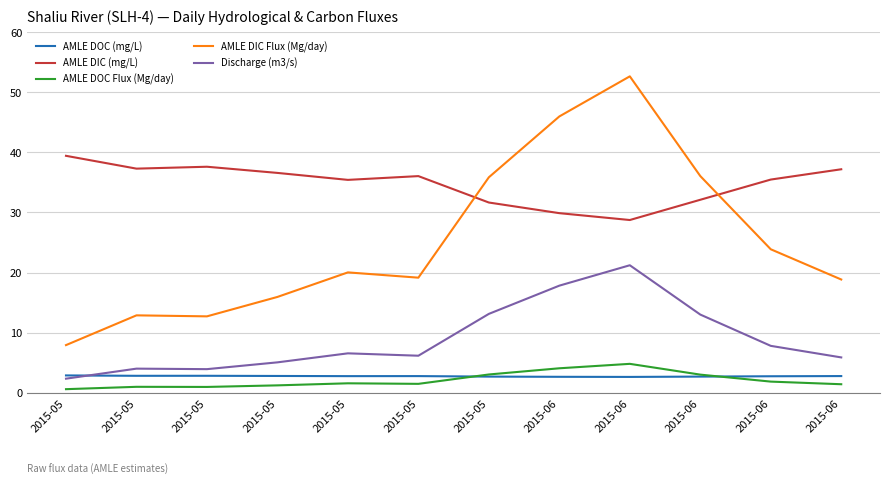

How many lines are shown in the chart?

5